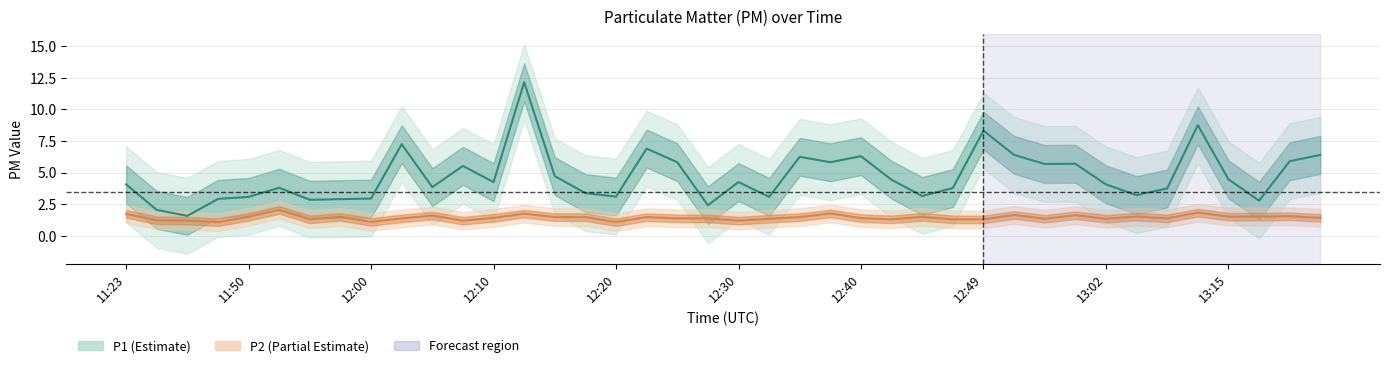

At 11:39, list the series in order from smallest to largest.

P2, P1